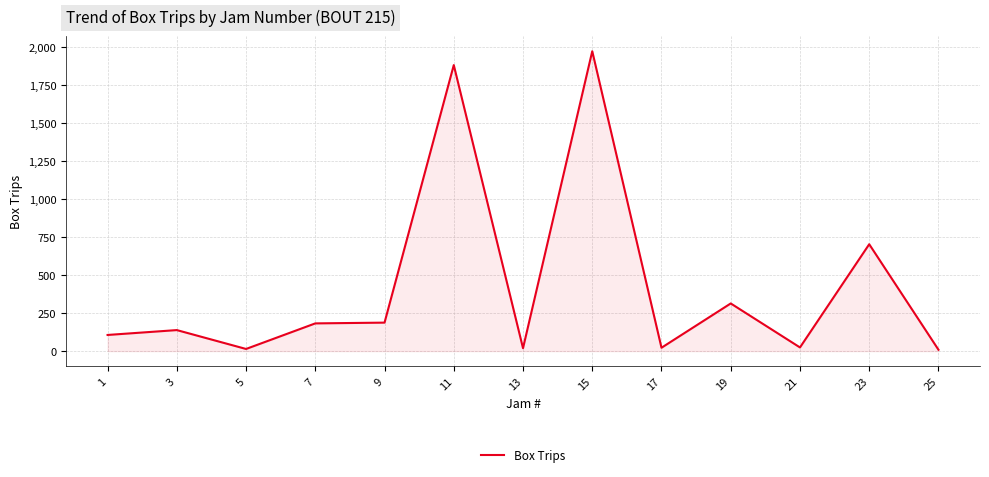

Between 7 and 13, which is larger?

7